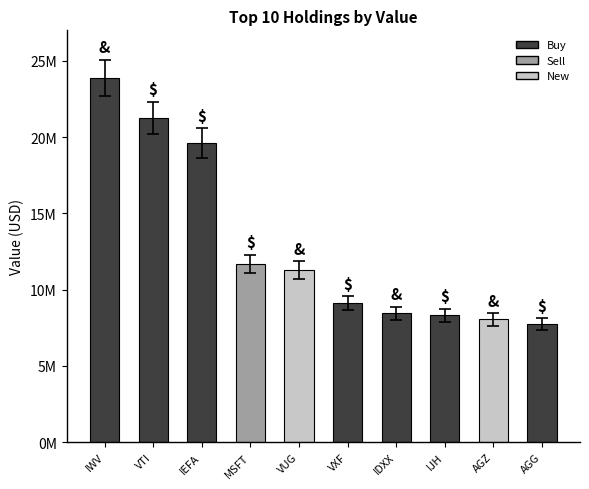

Reading left to right, what are all the values shown in this chart?

IWV=23857398	VTI=21267806	IEFA=19590475	MSFT=11685354	VUG=11292368	VXF=9120005	IDXX=8452029	IJH=8316633	AGZ=8046746	AGG=7734426